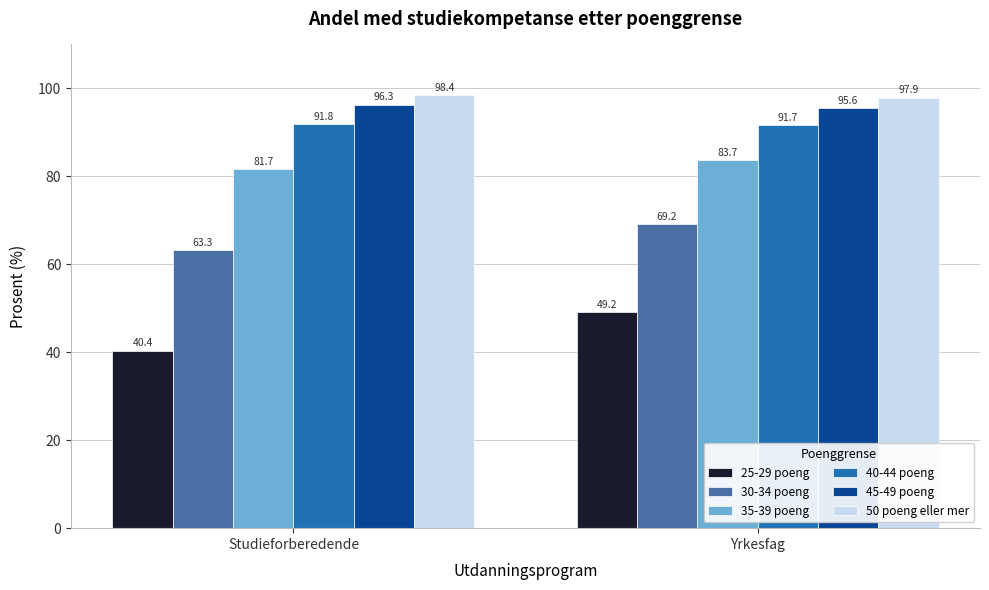

Which series has the largest total across all categories?

50 poeng eller mer